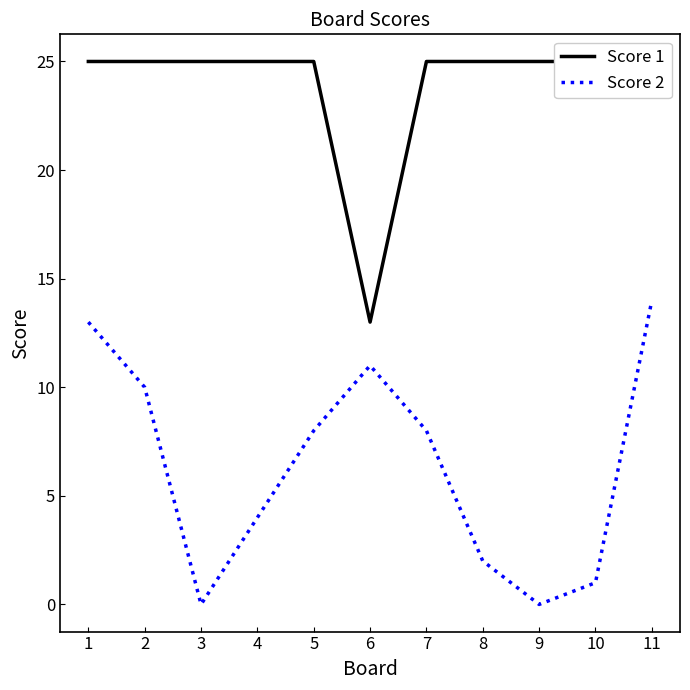

How many categories are shown in the chart?

11